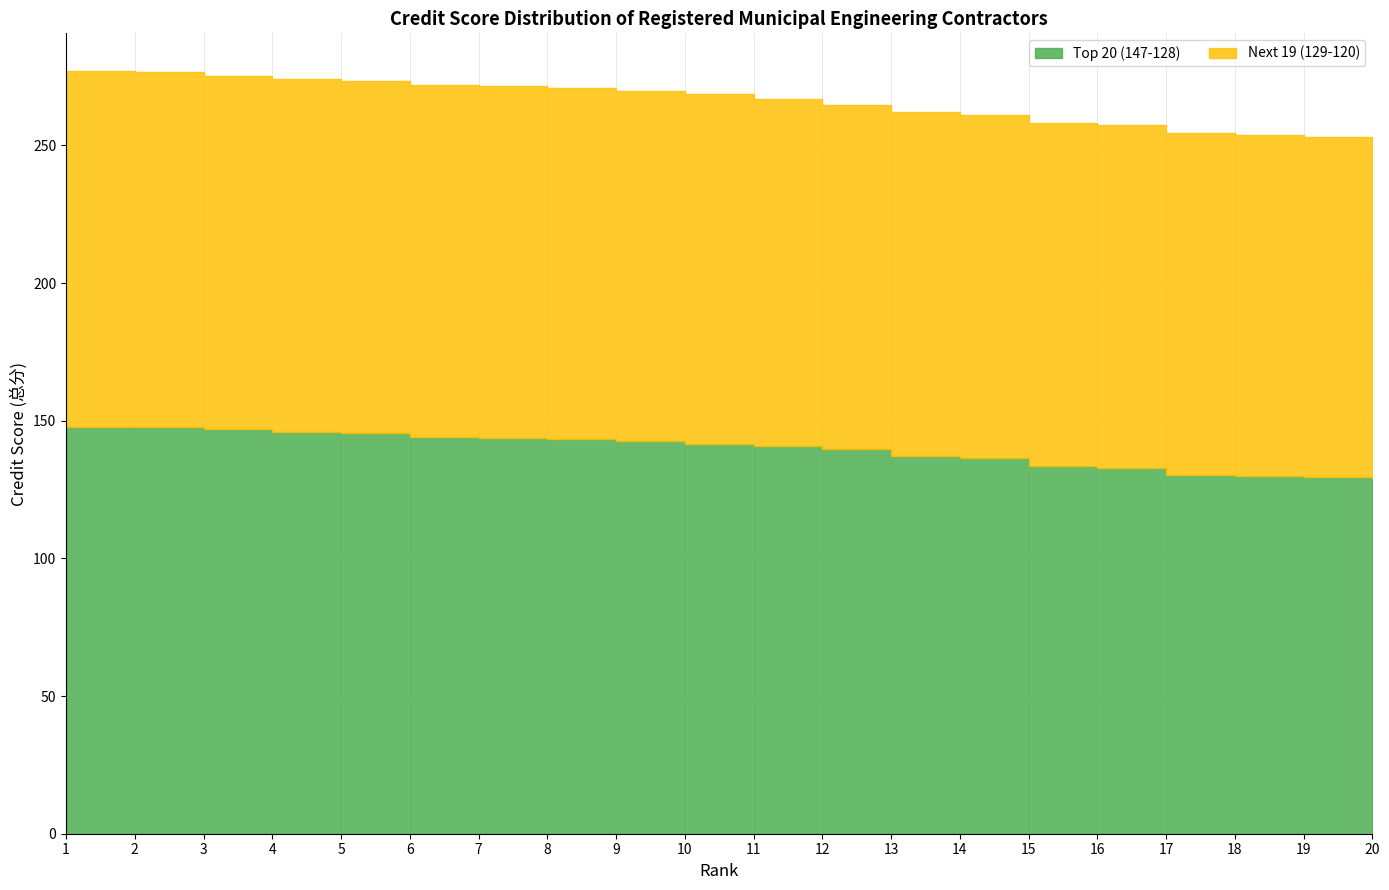

Is the value of Top 20 (147-128) at 11 greater than the value of Next 19 (129-120) at 7?

Yes